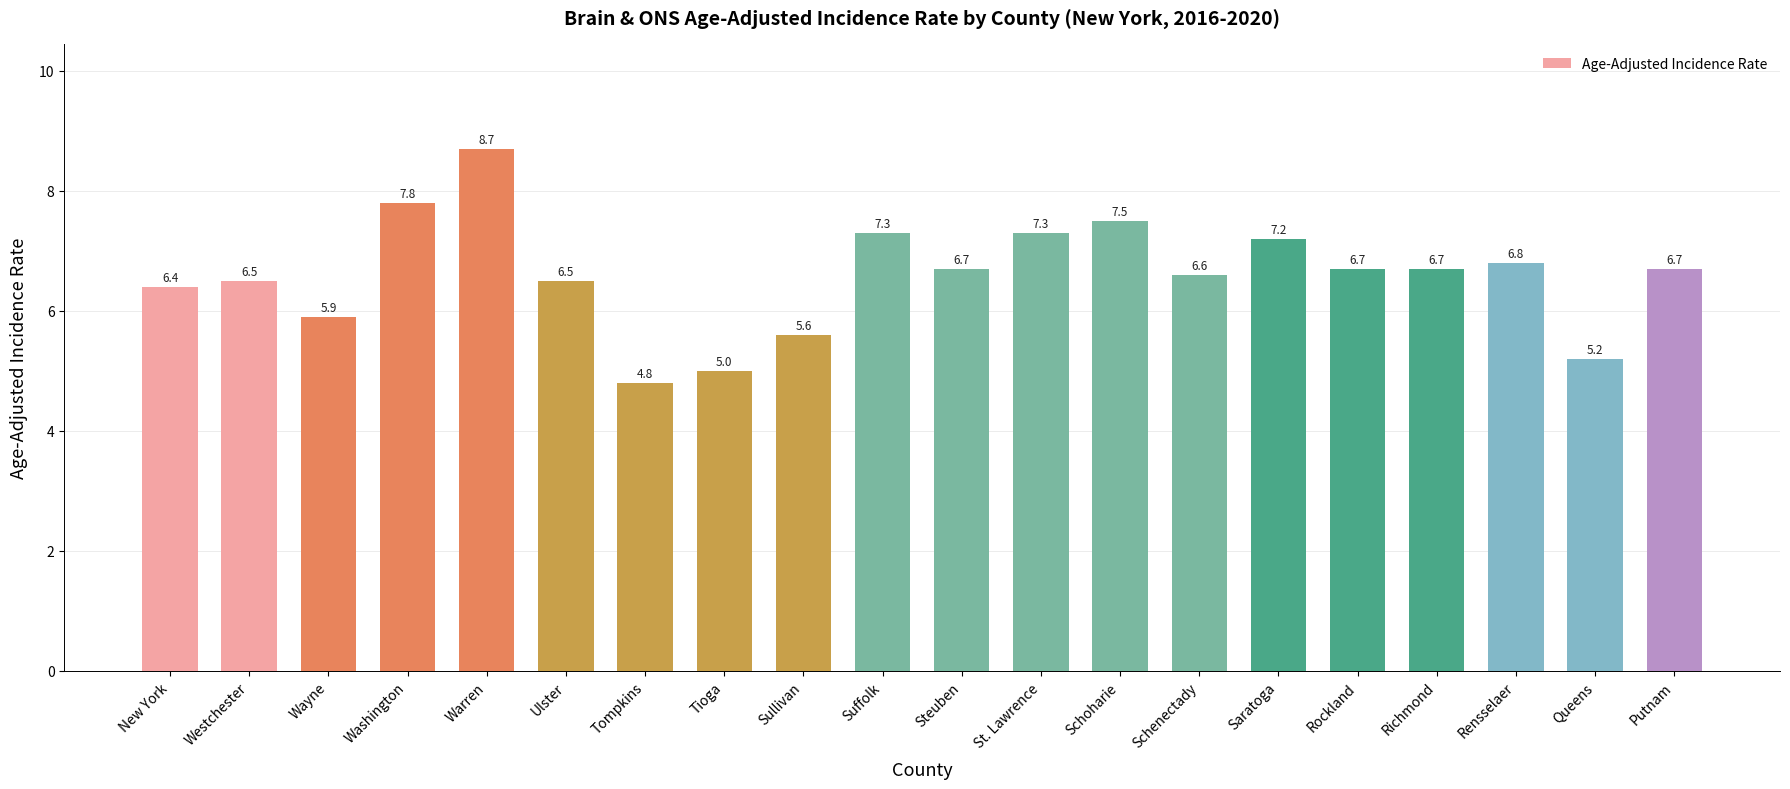

Between Saratoga and Westchester, which is larger?

Saratoga